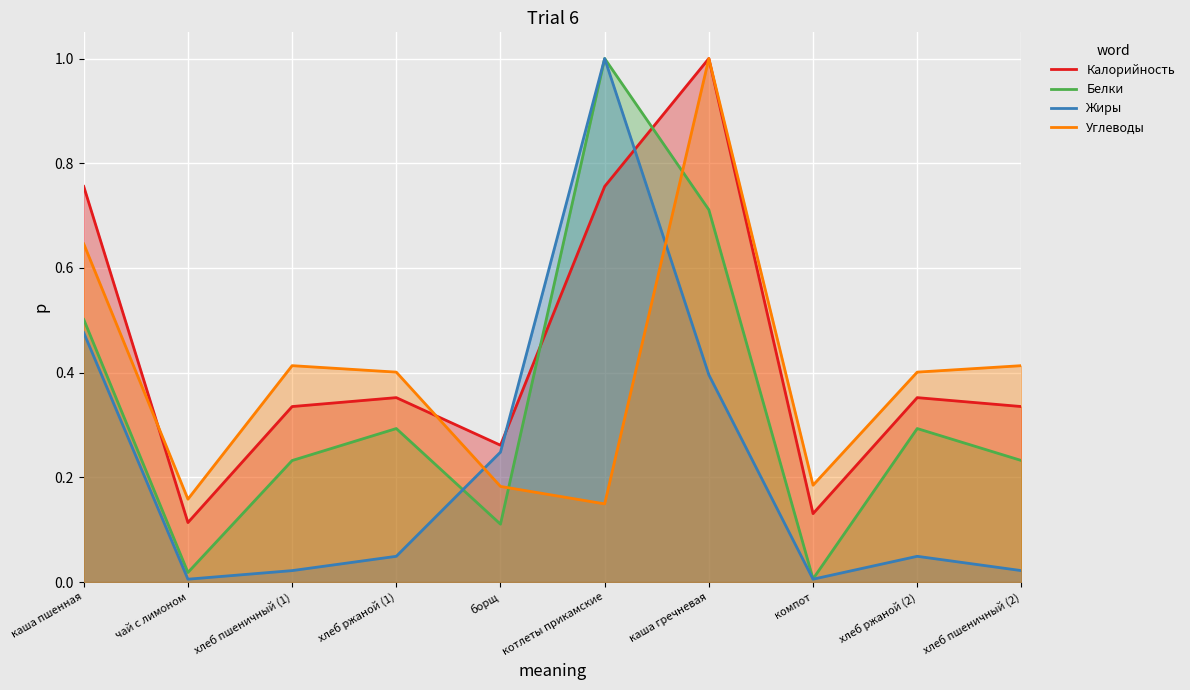

Is it true that Жиры equals 1.8 at котлеты прикамские?

False